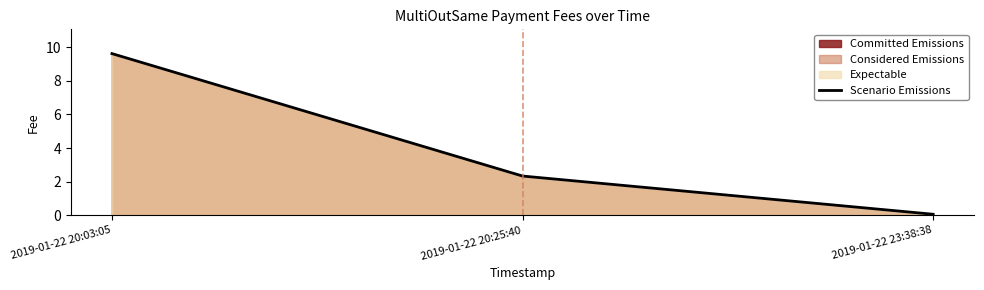

Reading right to left, list all the values displayed in this chart.

0.1	2.3	9.6